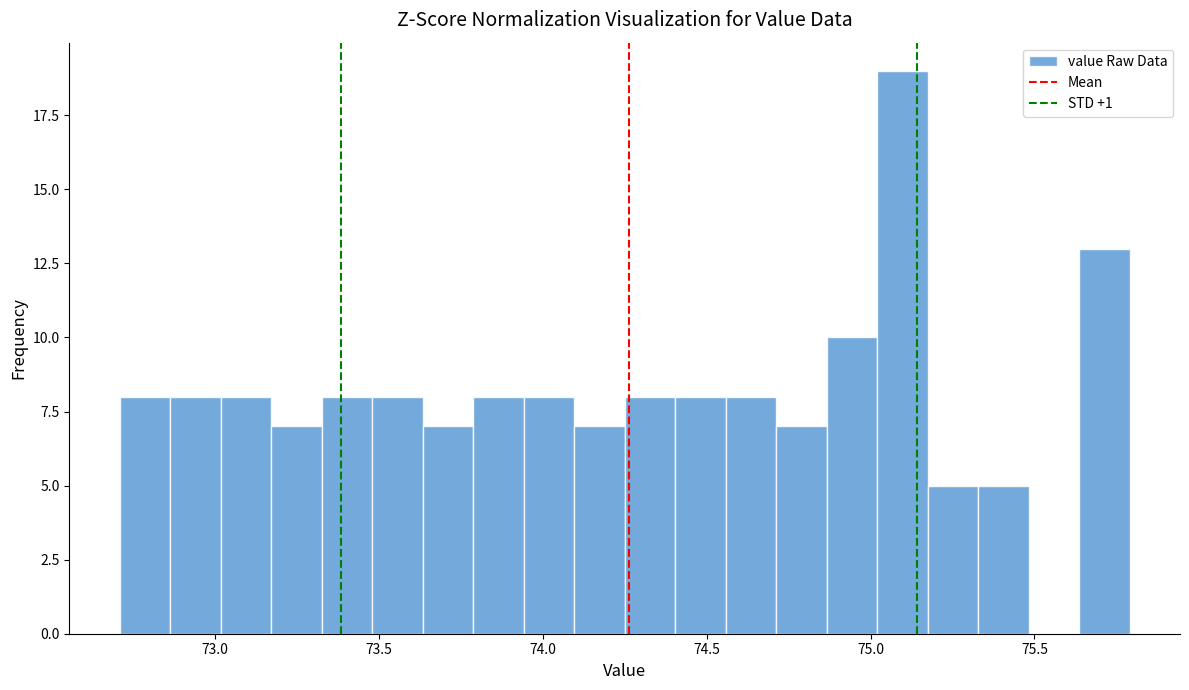

Read against the x-axis, roughly where is the centre of the tallest bar?

75.10